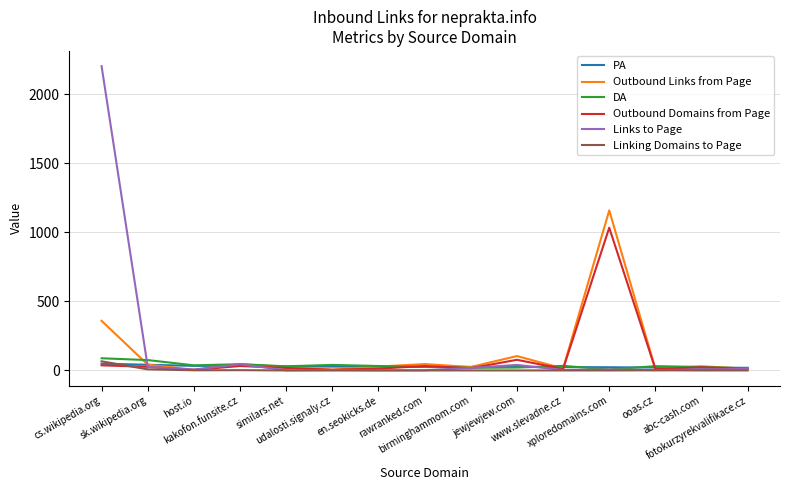

What is the sum of all Outbound Domains from Page values?

1348